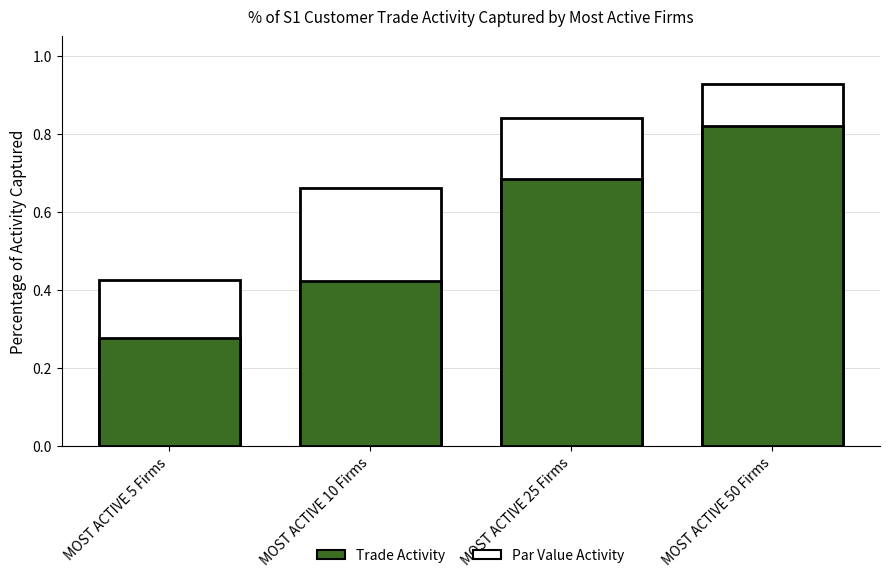

At which category is the sum across all series the highest?

MOST ACTIVE 50 Firms